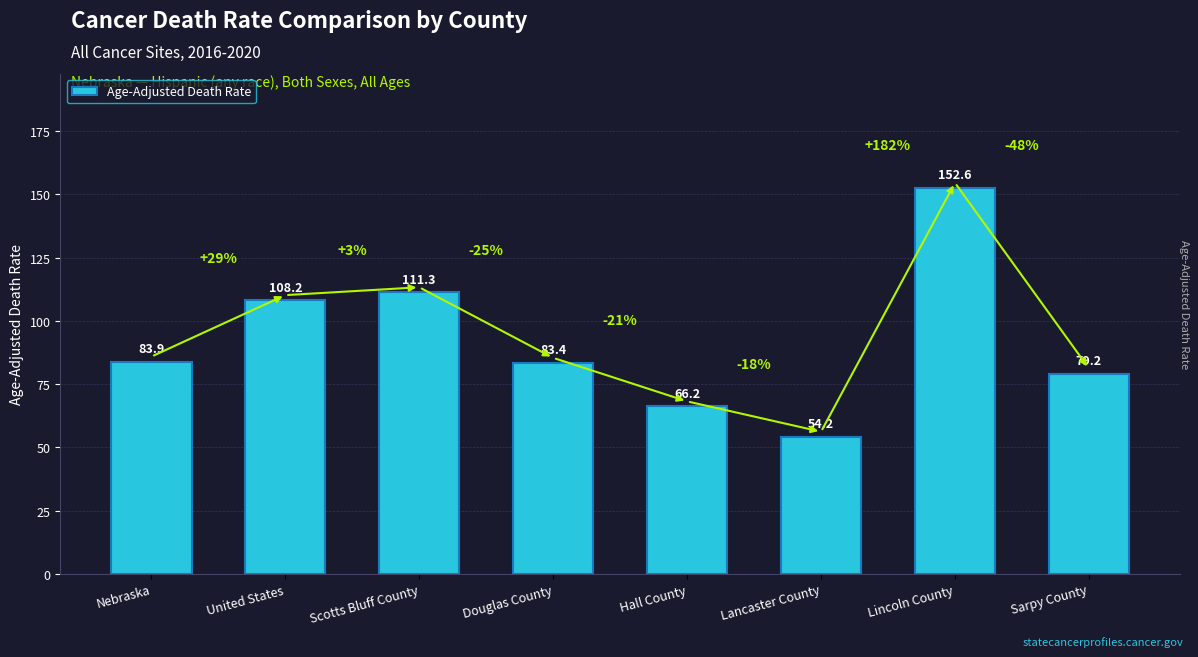

Which label corresponds to the largest value in the chart?

Lincoln County